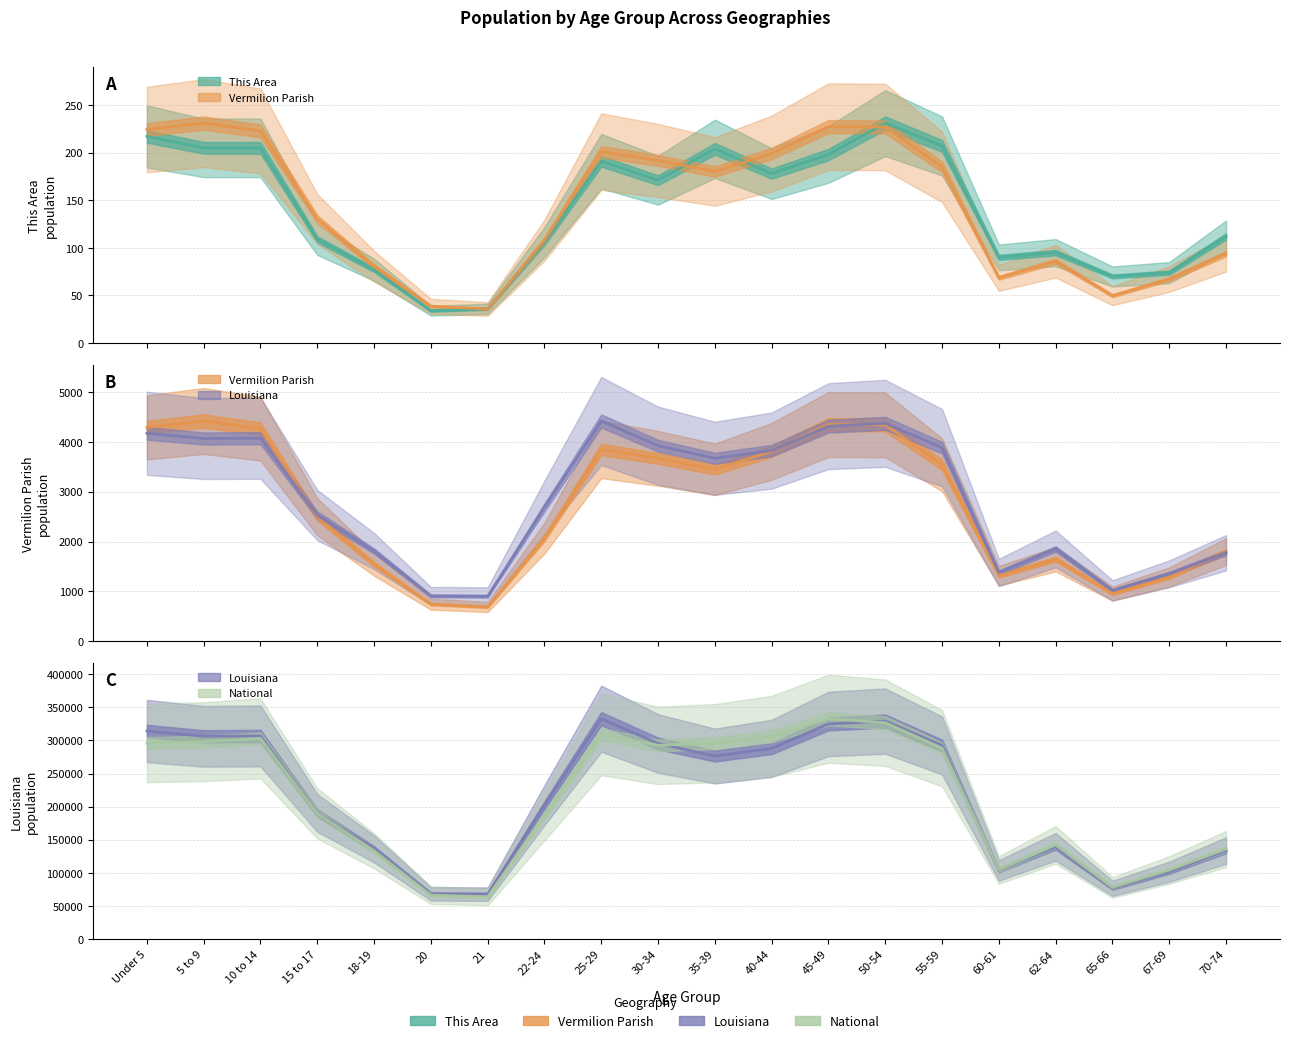

What is the difference between the Louisiana values at 18-19 and 20?

902.8